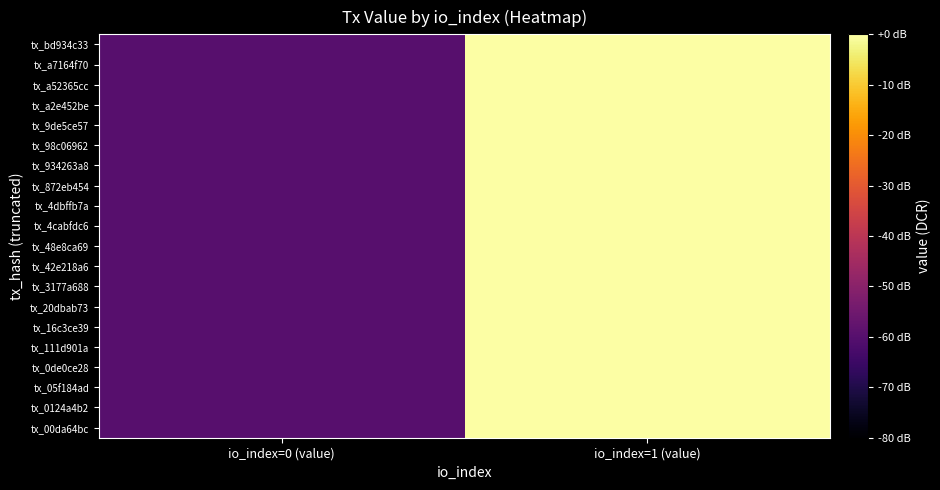

Which series has the largest total across all categories?

tx_00da64bc